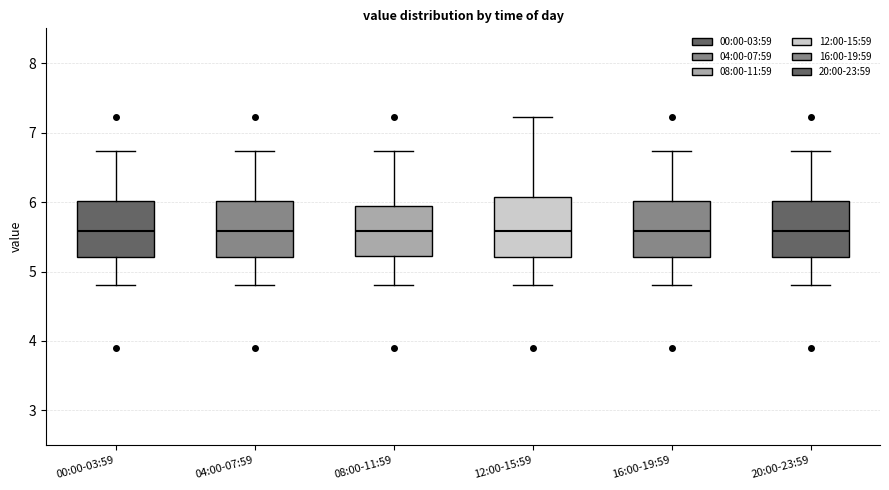

Where does the median line of the box for 16:00-19:59 sit on the y-axis? The values are not printed on the chart, so give them approximately, as read against the axis.

5.6